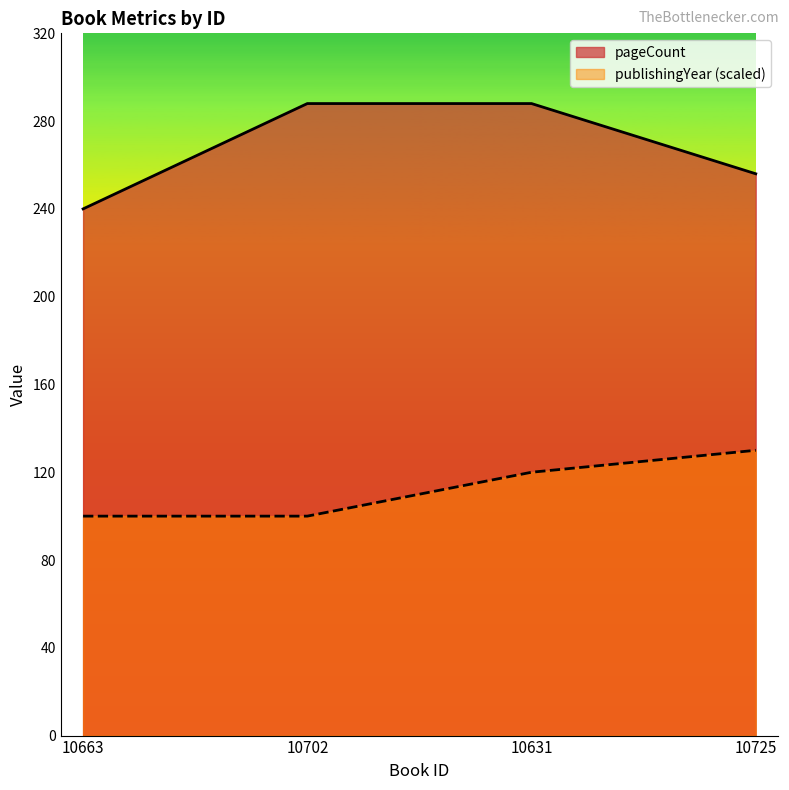

What is the label of the 2nd point from the right?

10631